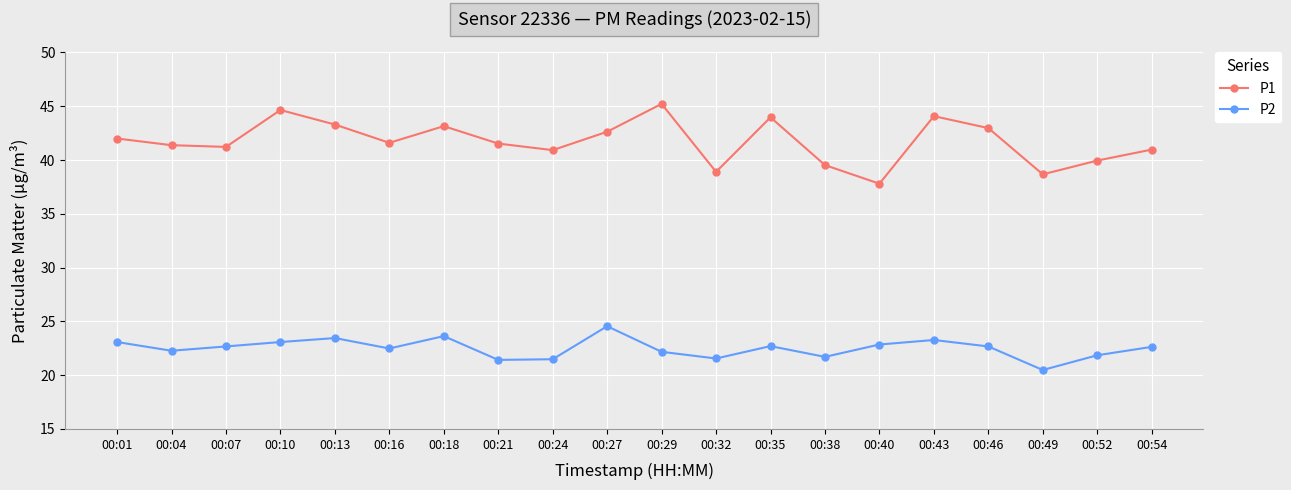

Count the number of categories in the chart.

20